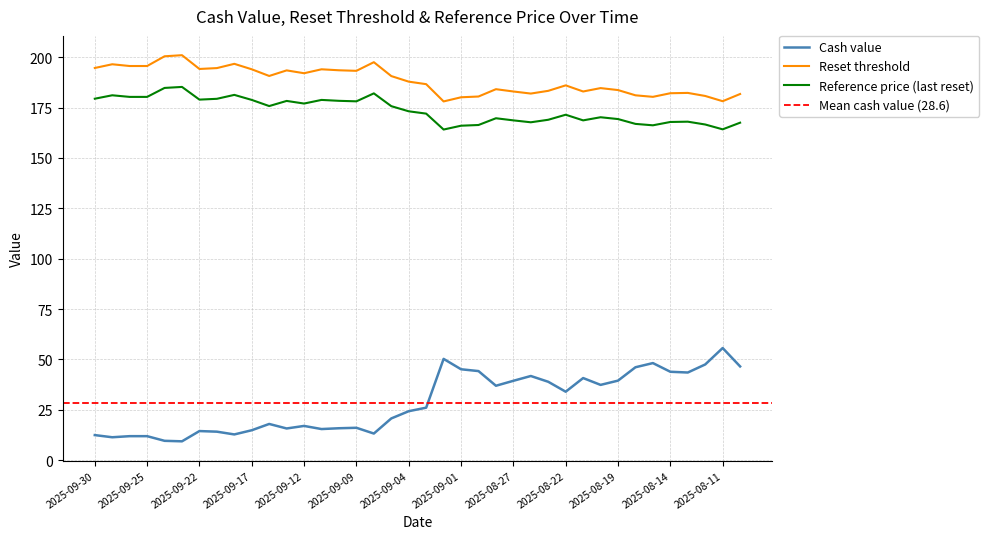

True or false: Reset threshold has a value of 281.2 at 2025-09-22.

False